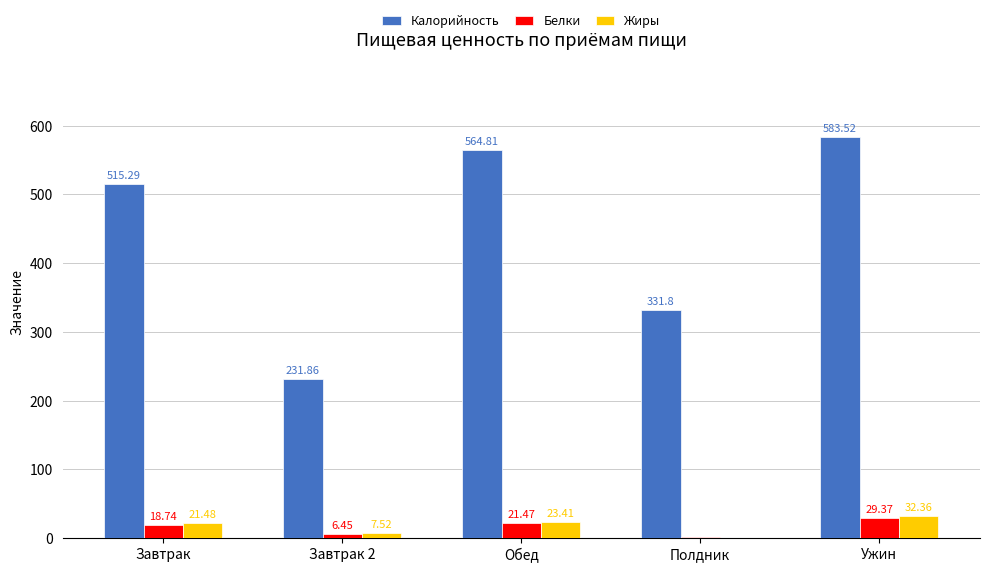

How many categories are shown in the chart?

5